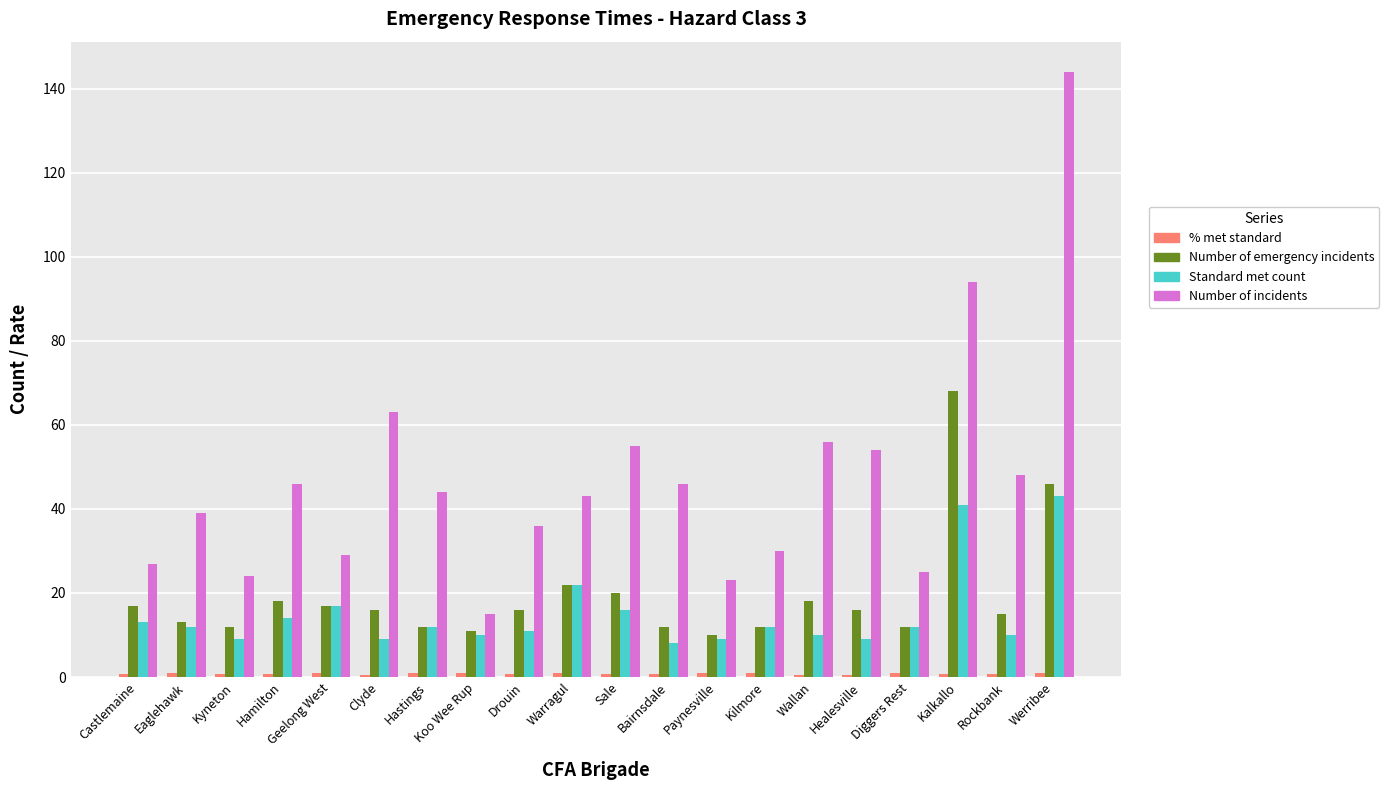

How many categories are shown in the chart?

20